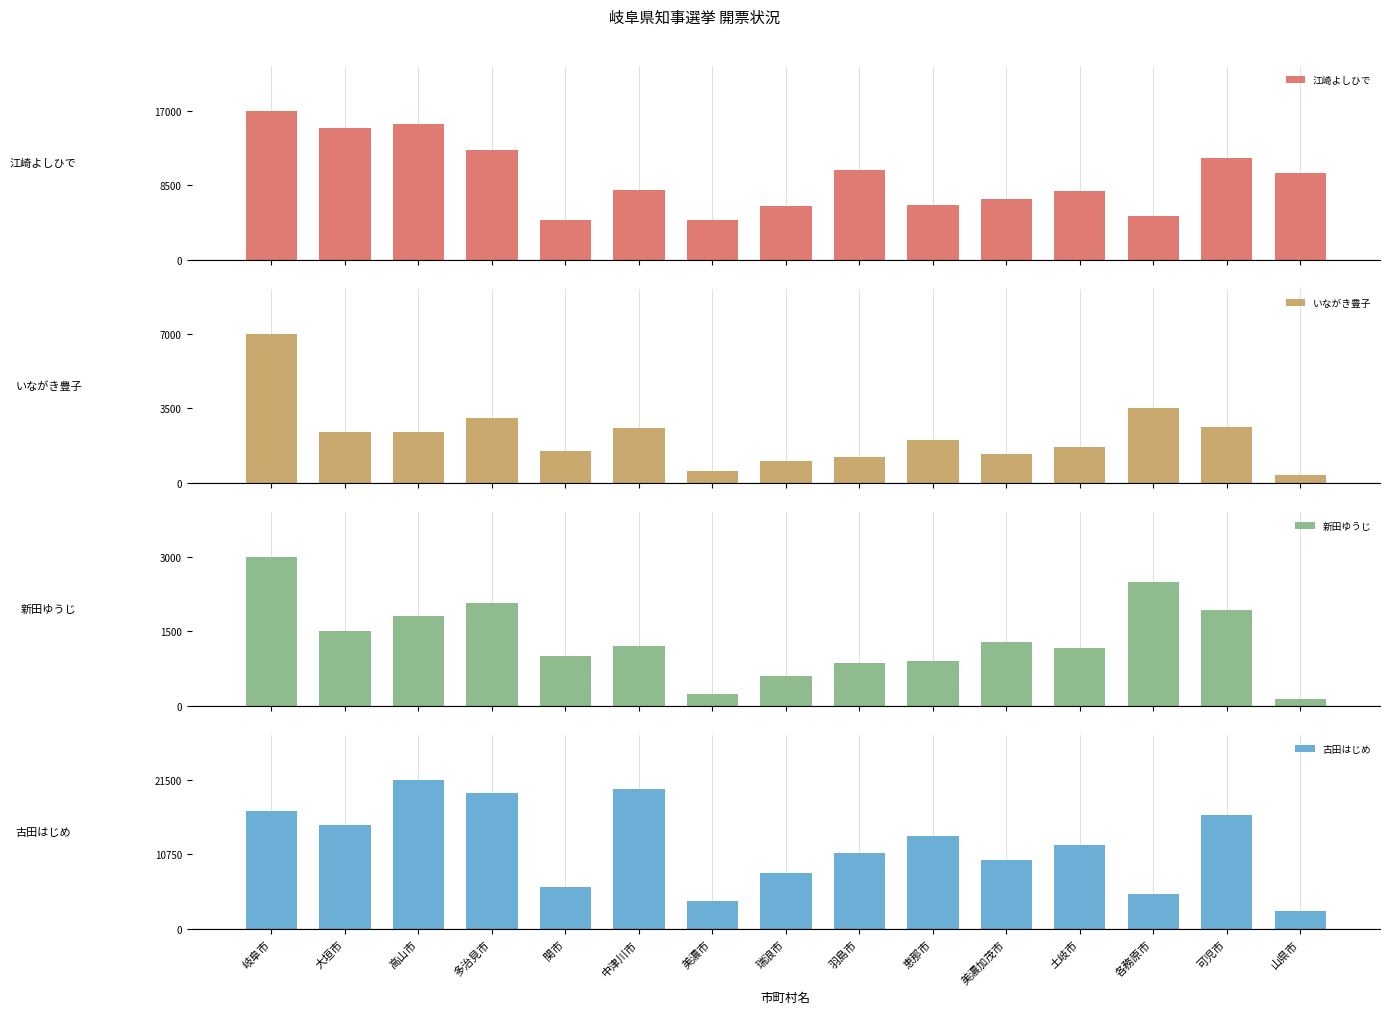

What are all the series names shown in the legend?

江崎よしひで, いながき豊子, 新田ゆうじ, 古田はじめ